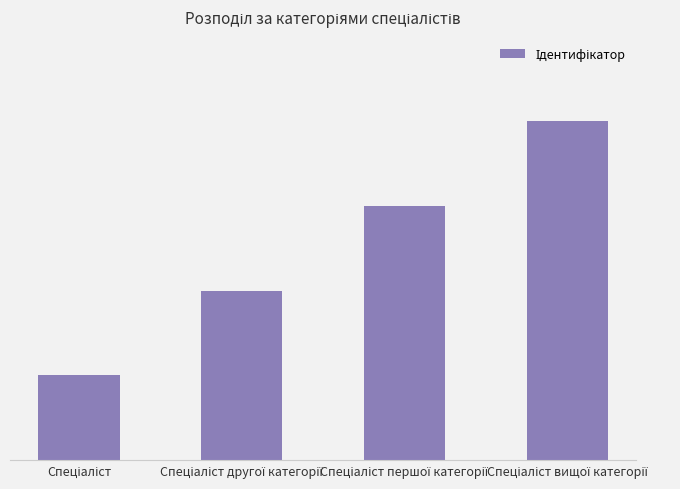

Are the bars horizontal?

No